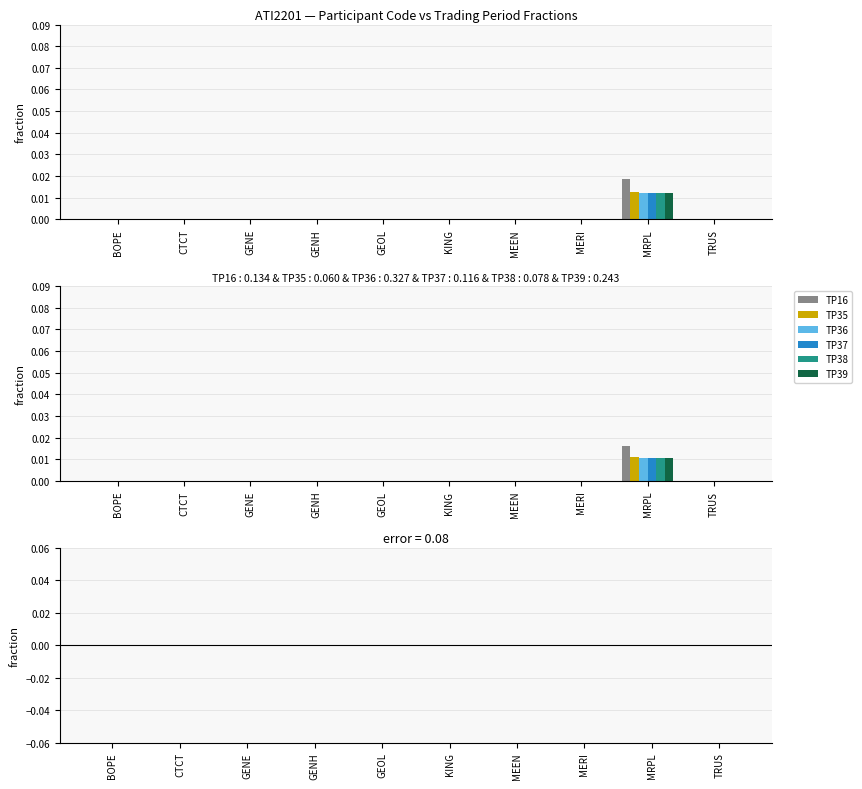

How many bars are there in total?

60